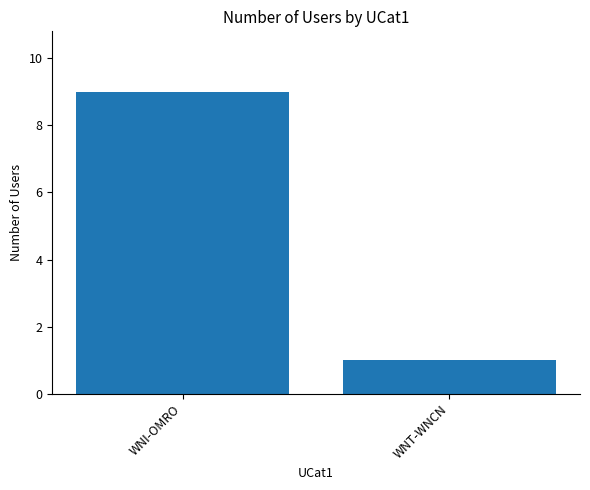

What is the sum of the values at WNI-OMRO and WNT-WNCN?

10